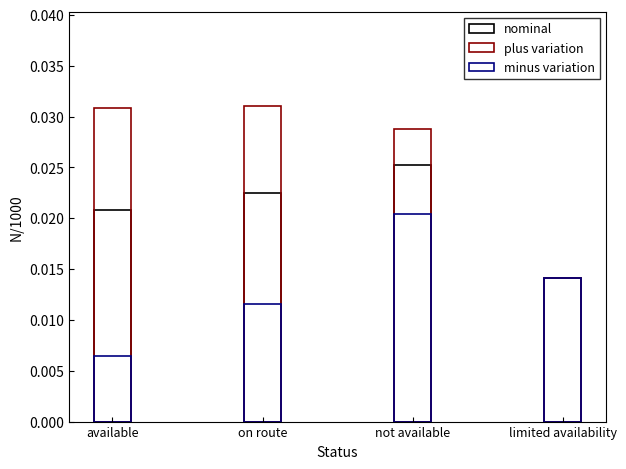

How many categories are shown in the chart?

4